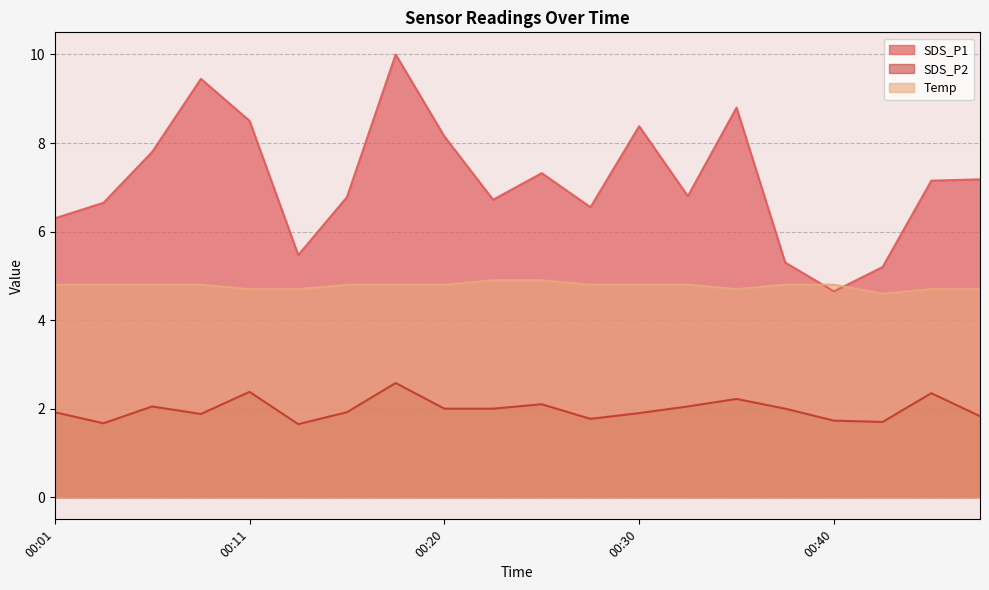

Reading left to right, transcribe all the data shown in this chart.

SDS_P1: 6.3	6.7	7.8	9.4	8.5	5.5	6.8	10.0	8.2	6.7	7.3	6.5	8.4	6.8	8.8	5.3	4.7	5.2	7.2	7.2
SDS_P2: 1.9	1.7	2.0	1.9	2.4	1.6	1.9	2.6	2.0	2.0	2.1	1.8	1.9	2.0	2.2	2.0	1.7	1.7	2.4	1.8
Temp: 4.8	4.8	4.8	4.8	4.7	4.7	4.8	4.8	4.8	4.9	4.9	4.8	4.8	4.8	4.7	4.8	4.8	4.6	4.7	4.7